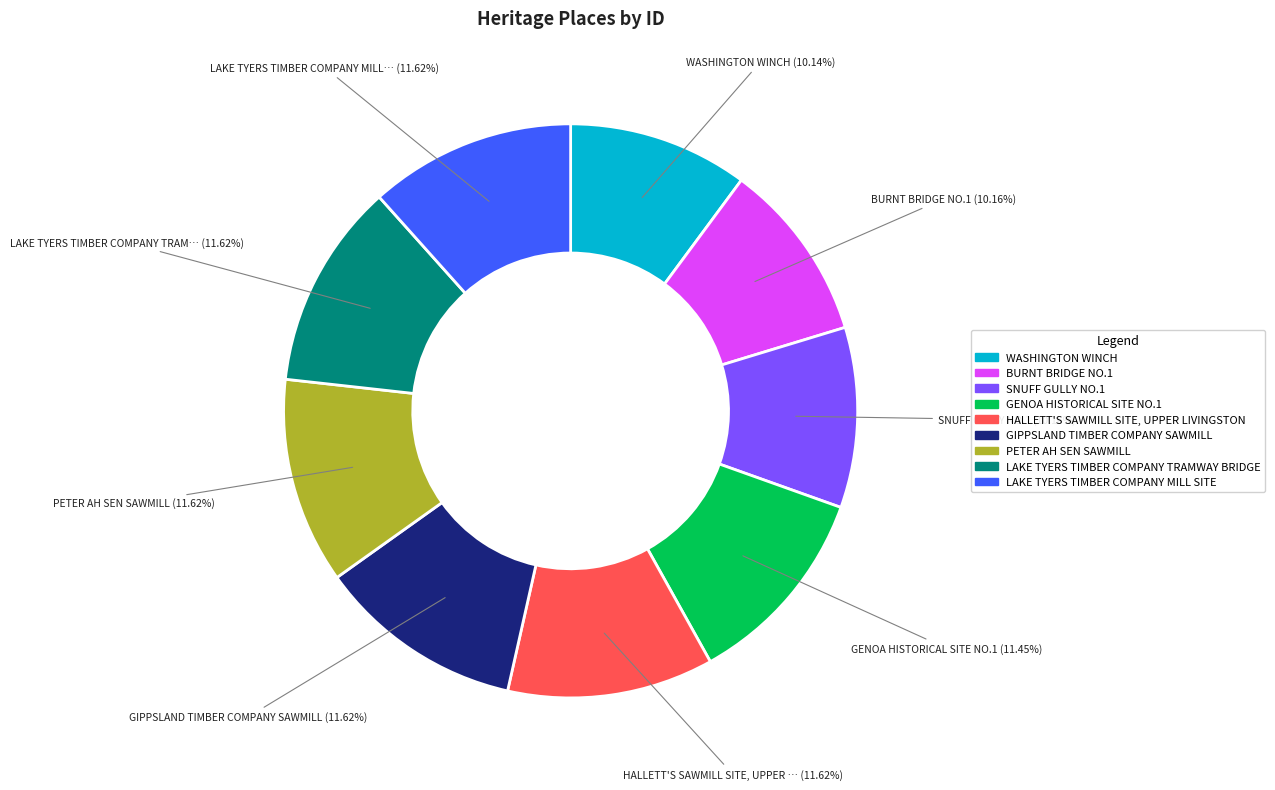

To the nearest percent, what percentage of the pie is BURNT BRIDGE NO.1?

10%